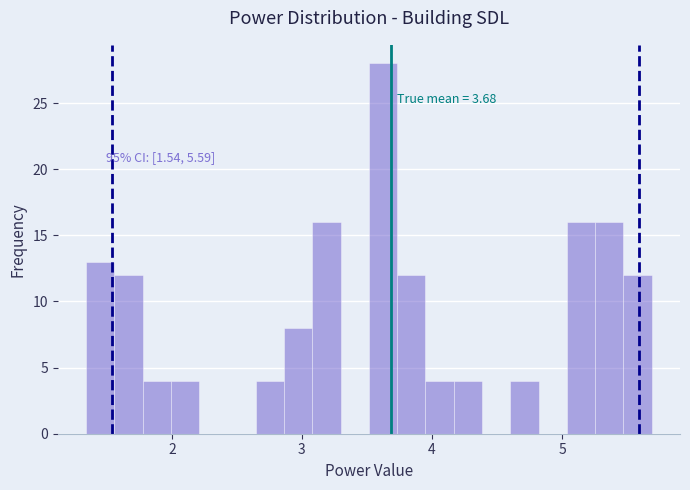

Around what value on the x-axis is the tallest bar? Give the approximate position of its centre, as read against the axis.

3.6